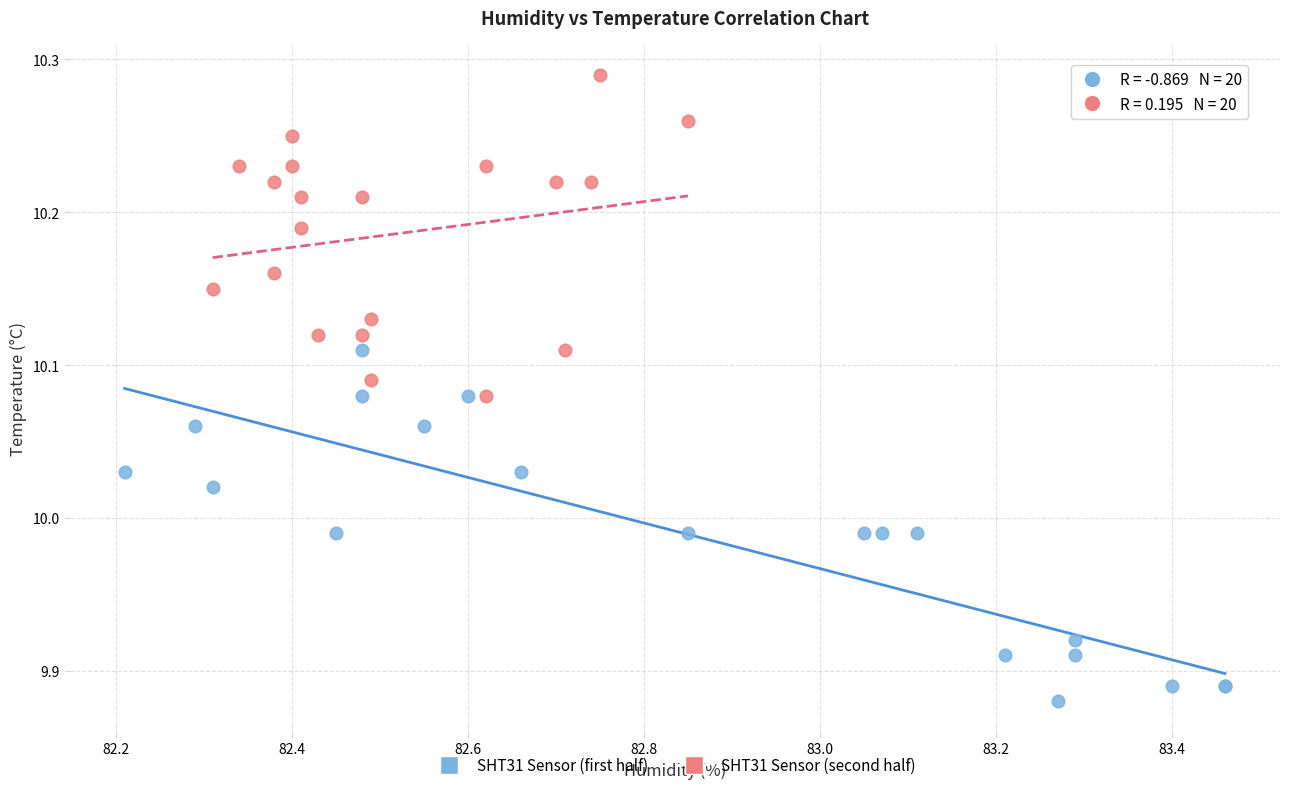

Which series has the widest spread of Y values?

SHT31 Sensor (first half)